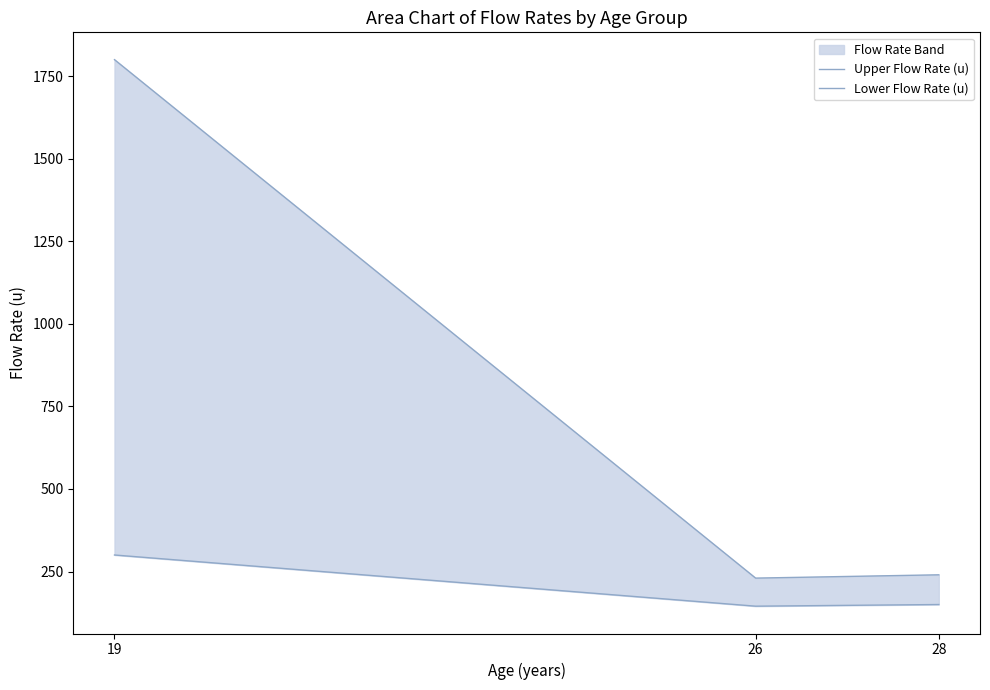

Which label corresponds to the largest value in the chart?

19